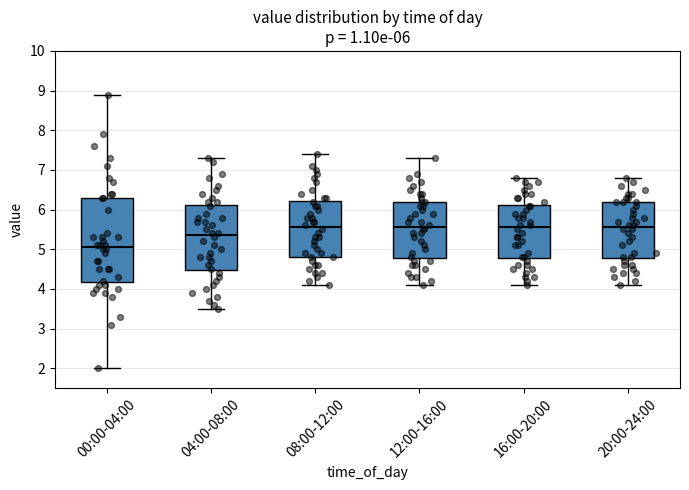

Which box is the tallest, from its lower edge to its upper edge?

00:00-04:00